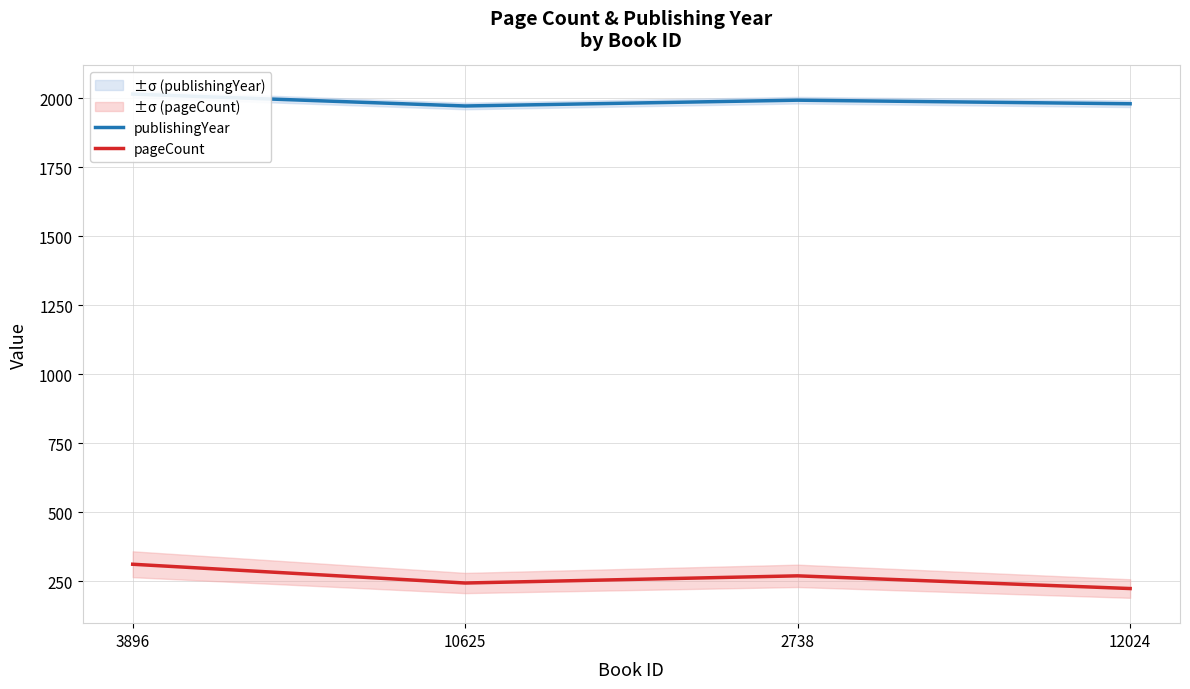

Reading left to right, list all the values displayed in this chart.

publishingYear: 2015	1972	1993	1980
pageCount: 312	244	270	224